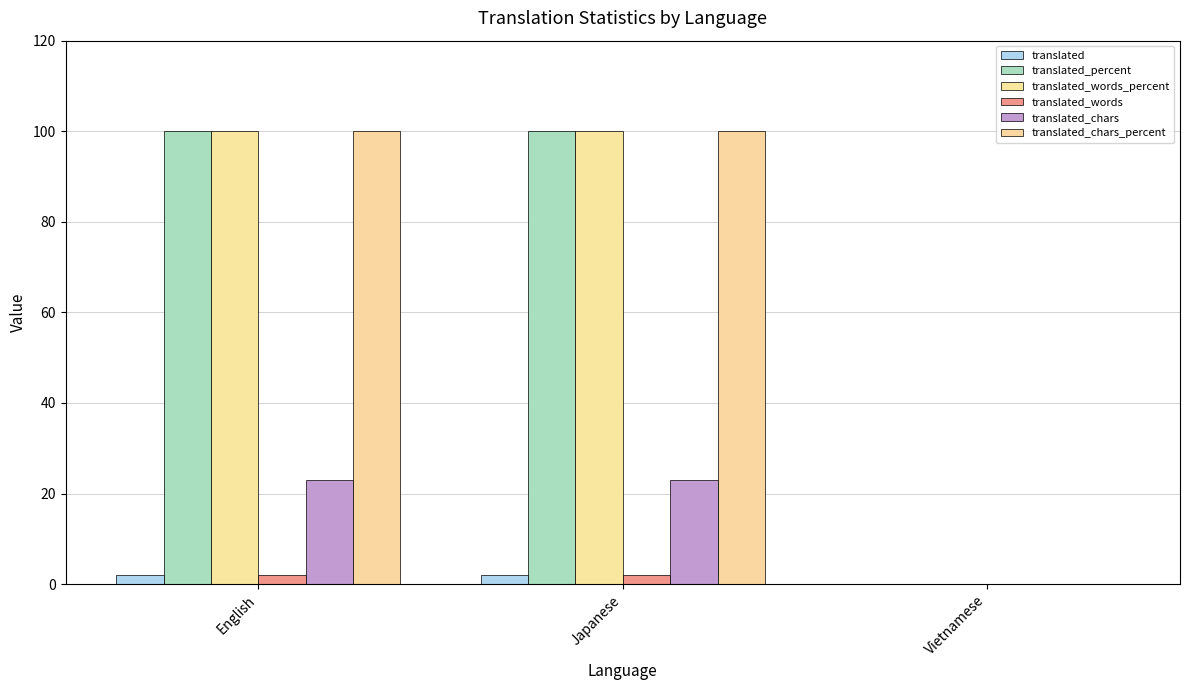

What is the maximum value shown in the chart?

100